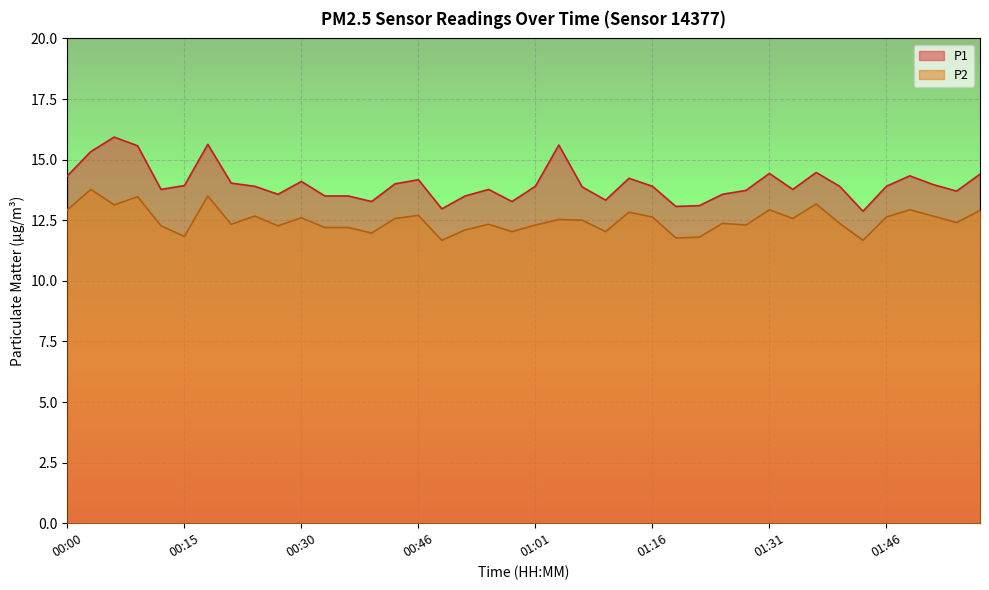

What value does the P1 series have at 01:53?

14.0